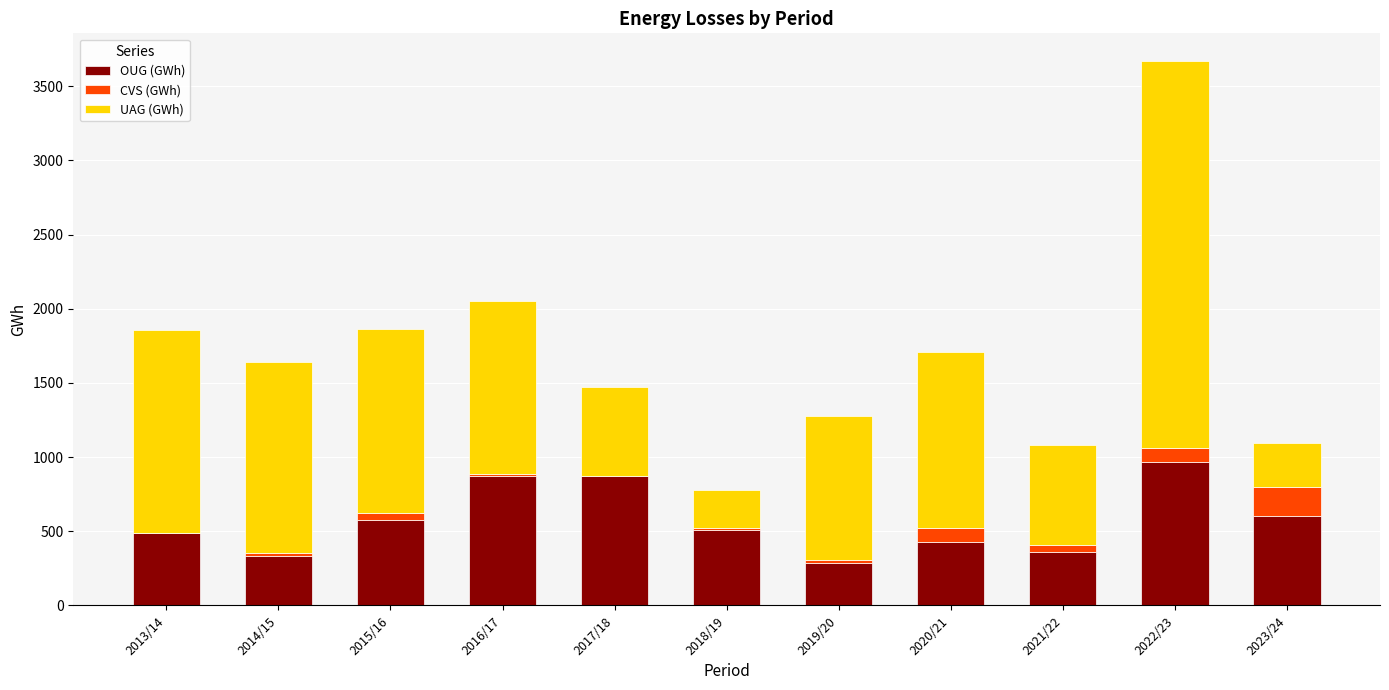

What is the highest value of the OUG (GWh) series?

967.3